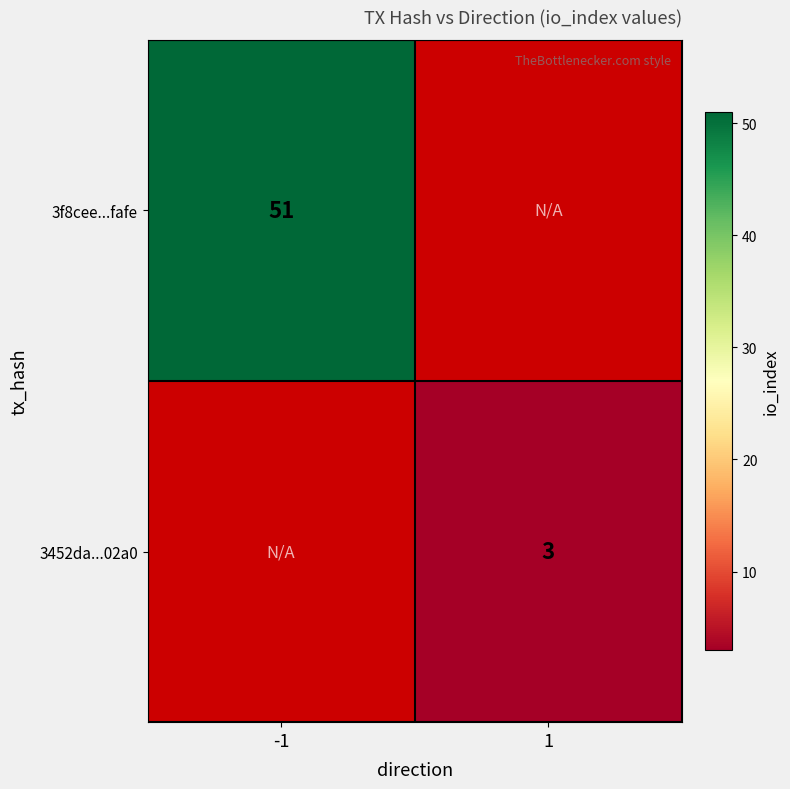

Between 1 and -1, which is larger?

-1